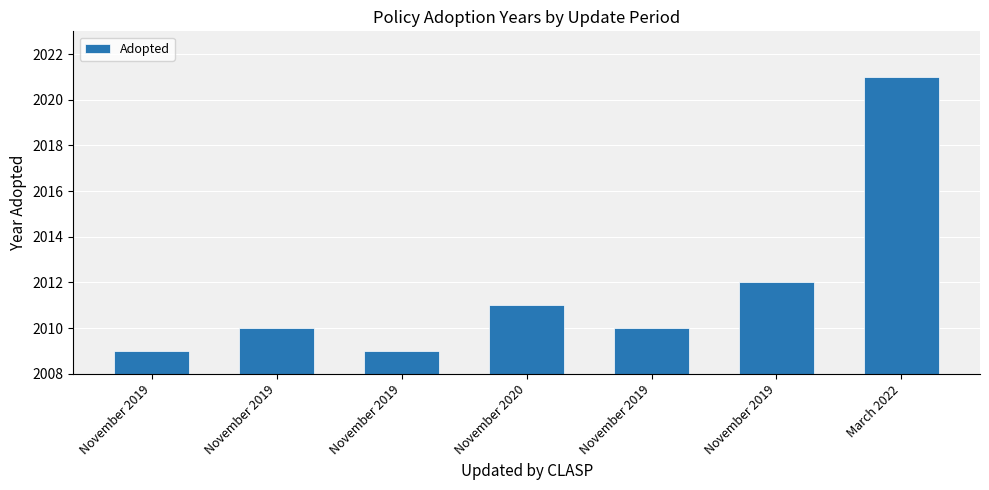

Is it true that the value at November 2019 is 3030?

False